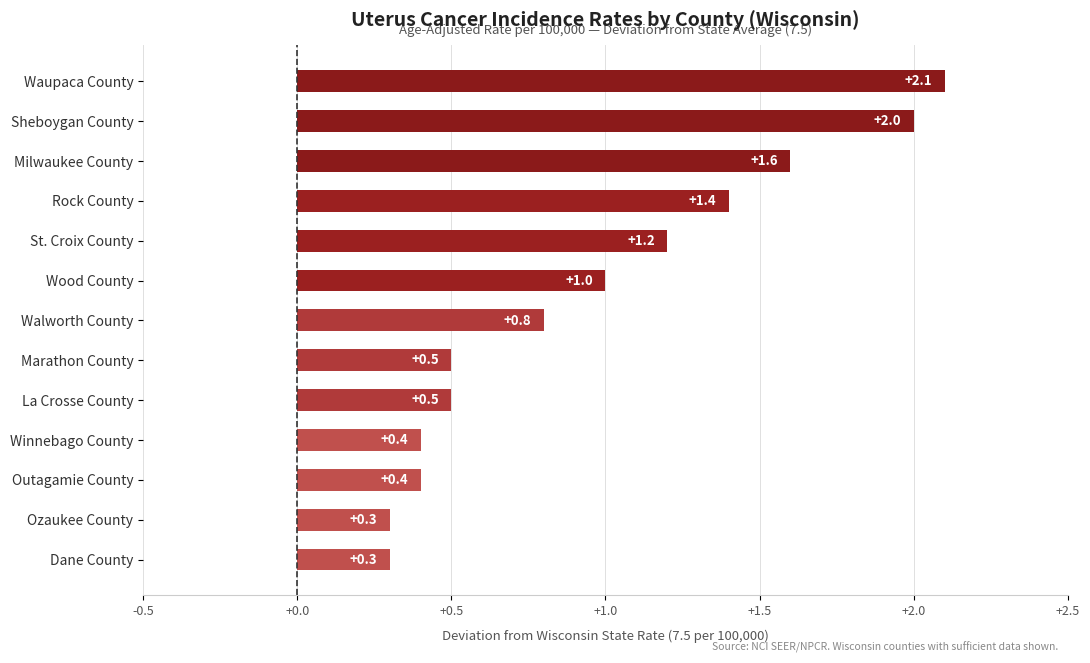

Is it true that the value at Milwaukee County is 1.6?

True